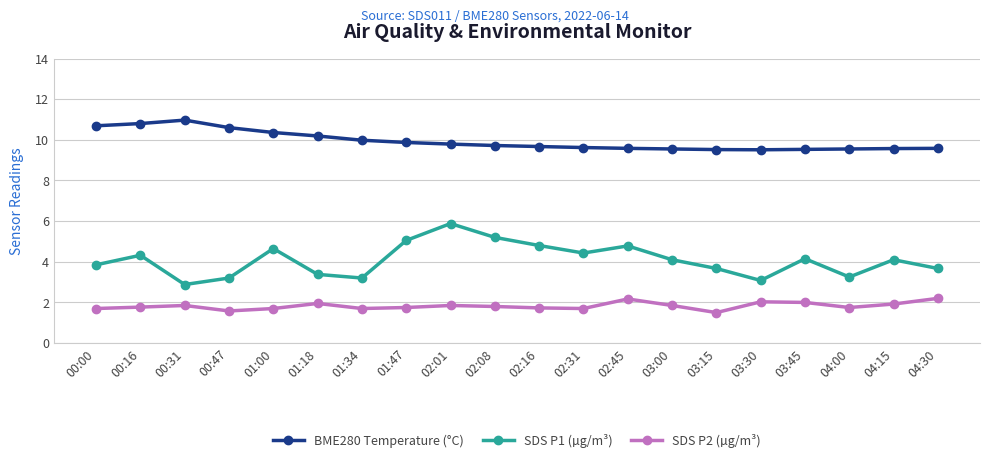

What is the minimum value for SDS P2 (µg/m³)?

1.5